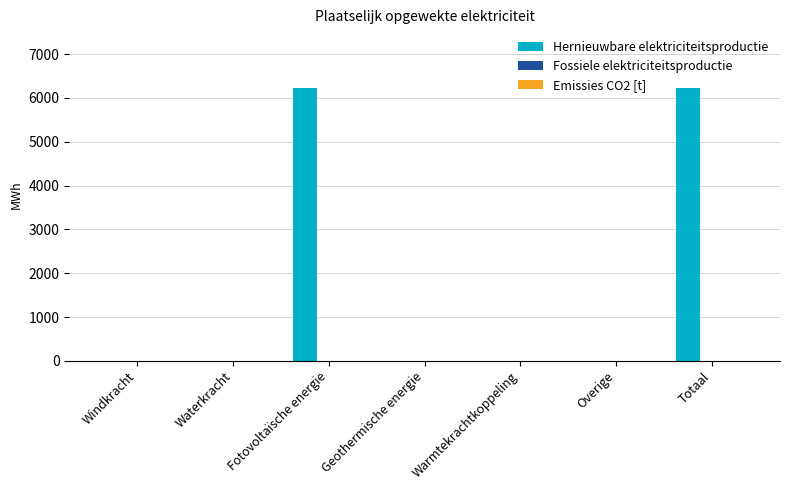

Are the bars horizontal?

No